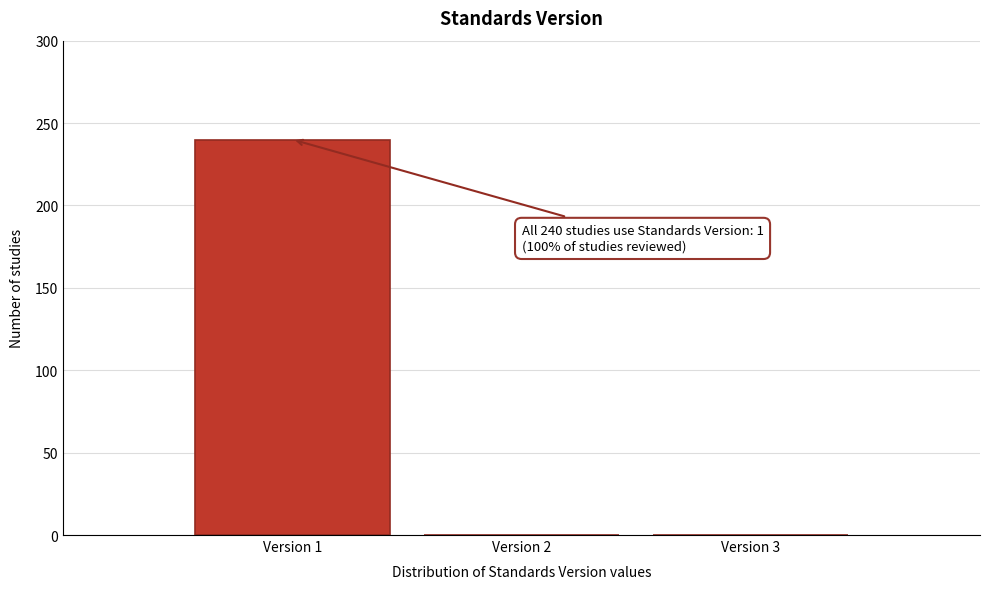

Over which range of the x-axis is the bar tallest?

0.5 to 1.5